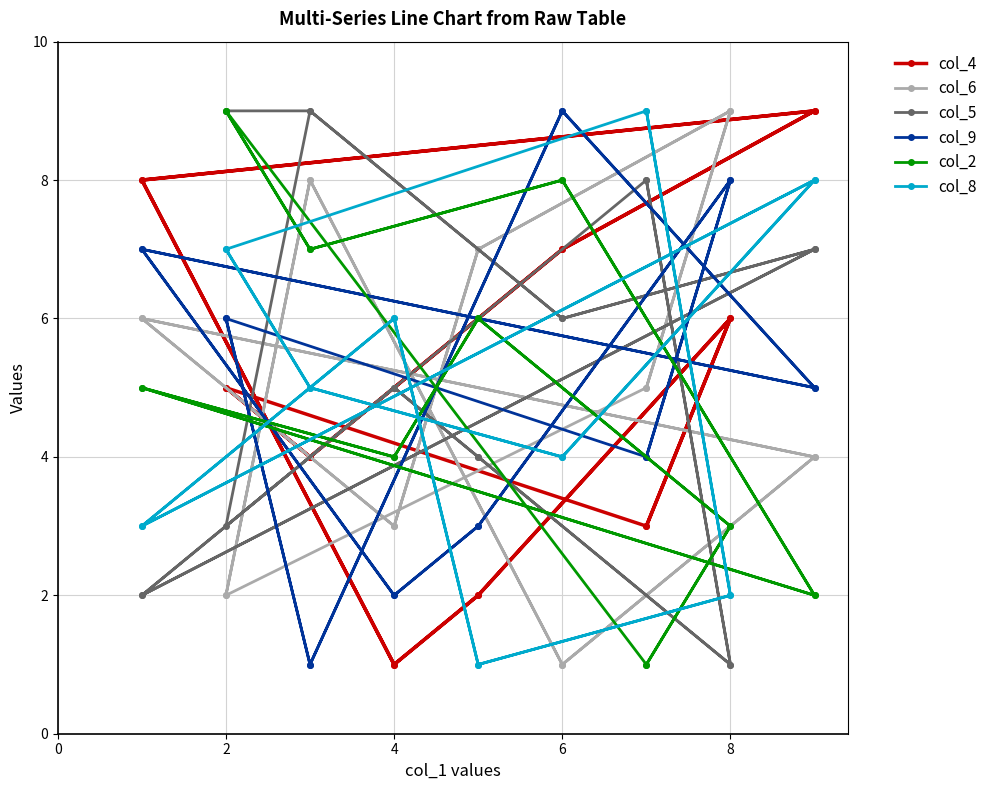

Rank the series by their maximum value, from highest to lowest.

col_4, col_6, col_5, col_9, col_2, col_8